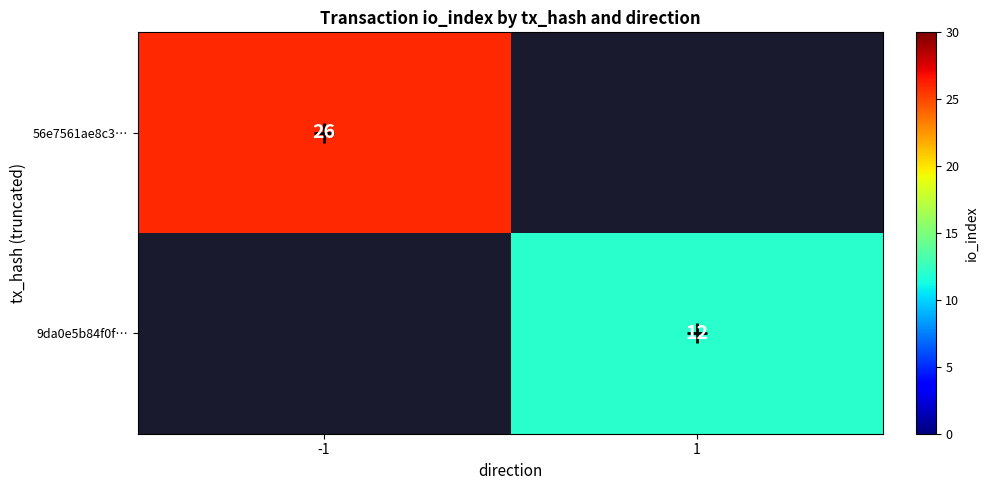

The 9da0e5b84f0f… series shows 12 at 1. True or false?

True